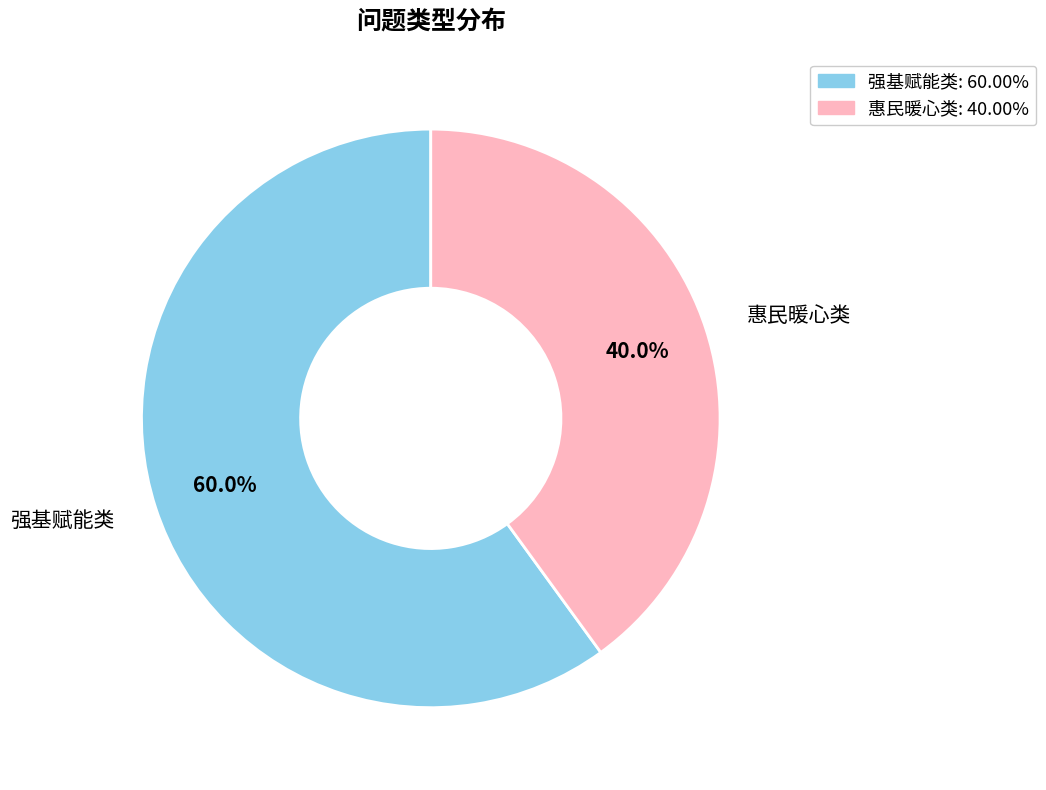

What is the largest slice in the pie chart?

强基赋能类